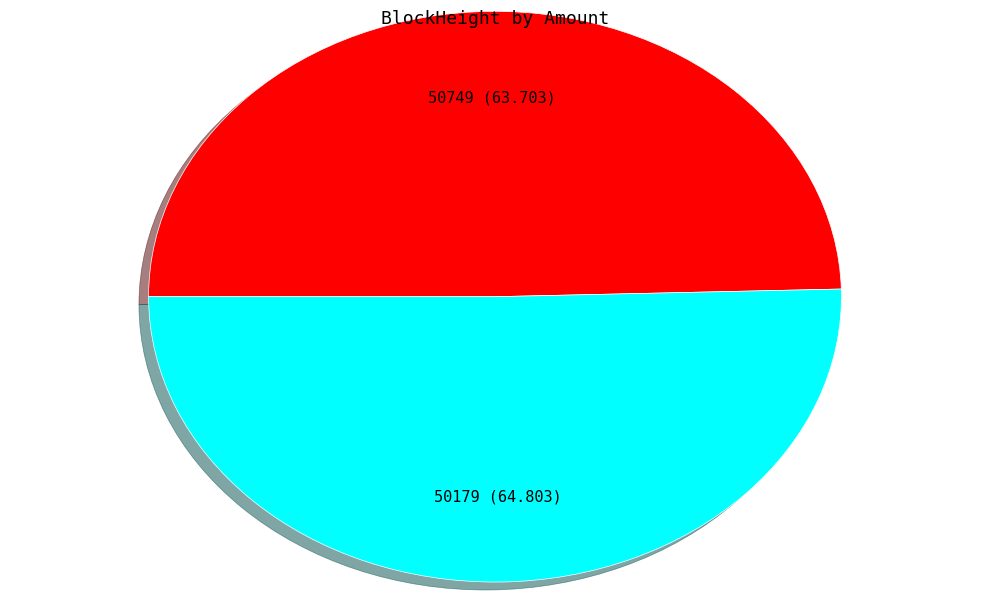

Is it true that 50179 is 39% of the pie?

False